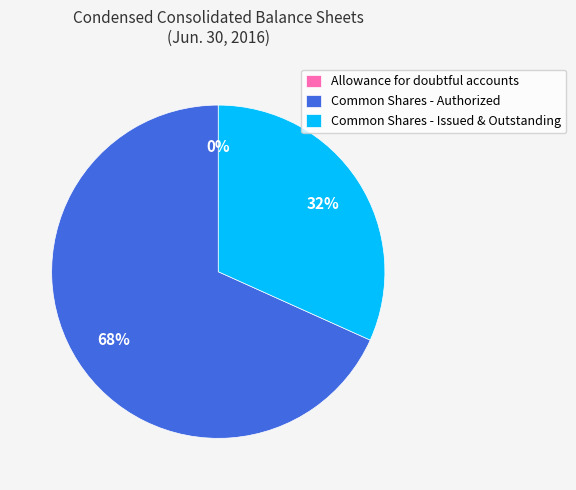

To the nearest percent, what is the average slice percentage?

33%